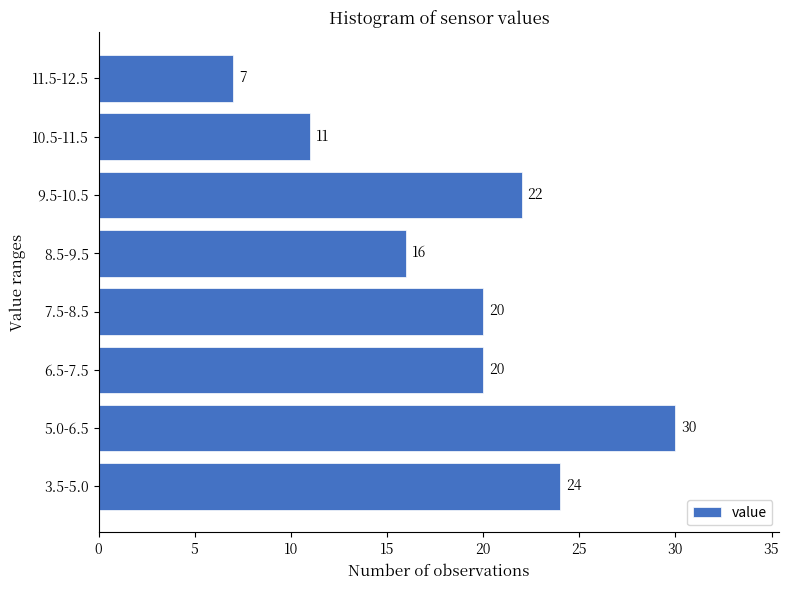

Reading bottom to top, extract all data points from this chart.

3.5-5.0=24	5.0-6.5=30	6.5-7.5=20	7.5-8.5=20	8.5-9.5=16	9.5-10.5=22	10.5-11.5=11	11.5-12.5=7